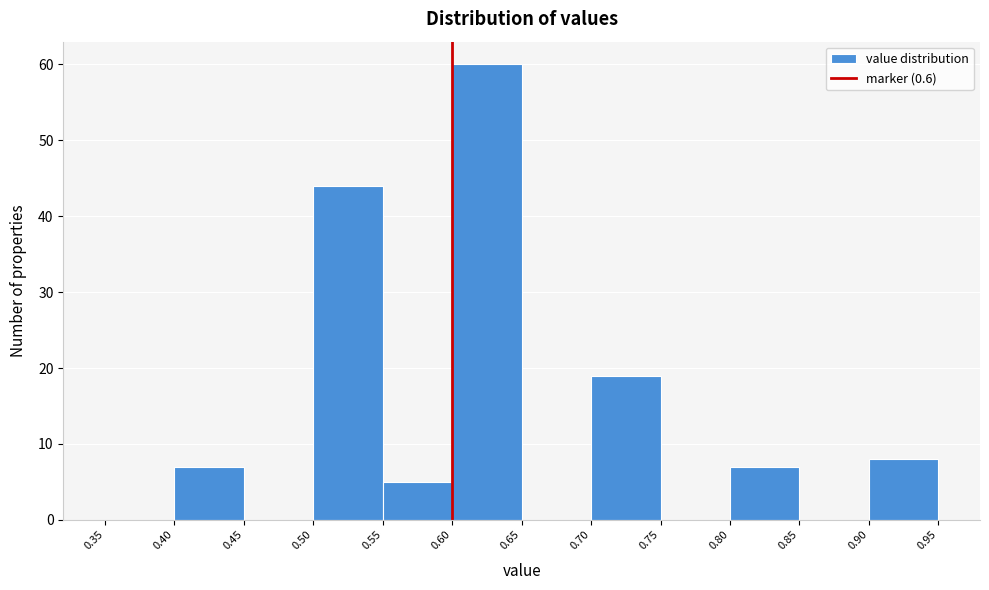

Reading left to right, transcribe this chart: for each bar, give the range it covers on the x-axis and its height. The values are not printed on the chart, so give them approximately, as read against the axis.

0.35 to 0.40: 0
0.40 to 0.45: 7
0.45 to 0.50: 0
0.50 to 0.55: 44
0.55 to 0.60: 5
0.60 to 0.65: 60
0.65 to 0.70: 0
0.70 to 0.75: 19
0.75 to 0.80: 0
0.80 to 0.85: 7
0.85 to 0.90: 0
0.90 to 0.95: 8